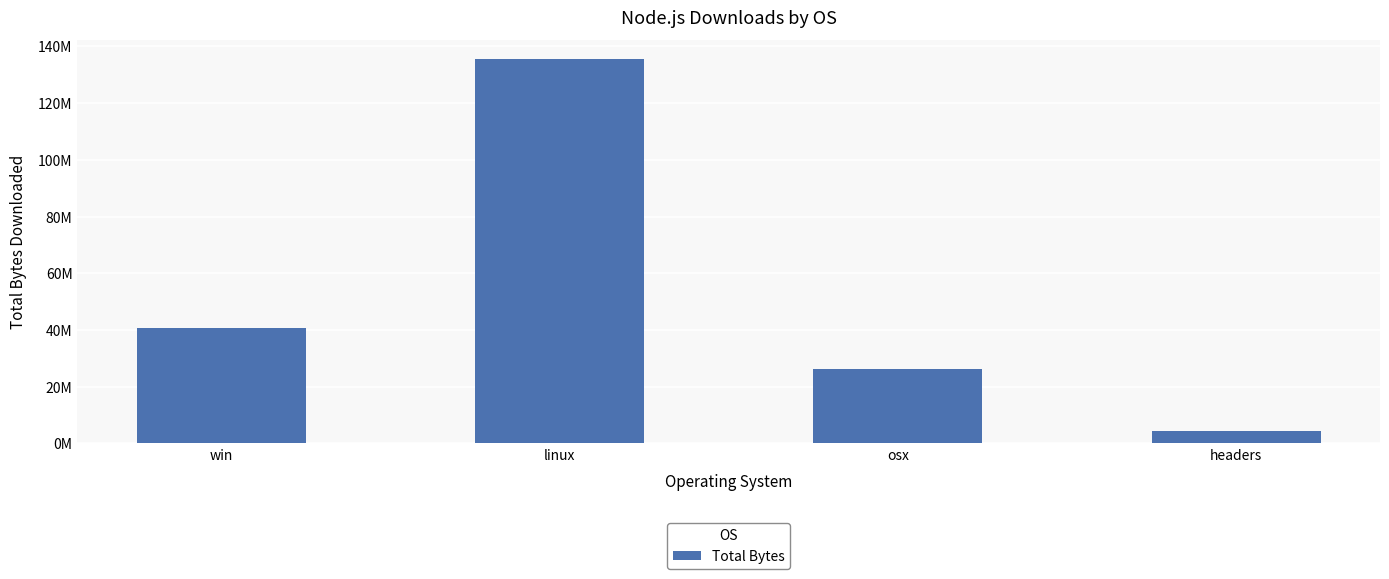

What is the change in value from osx to headers?

-22128560